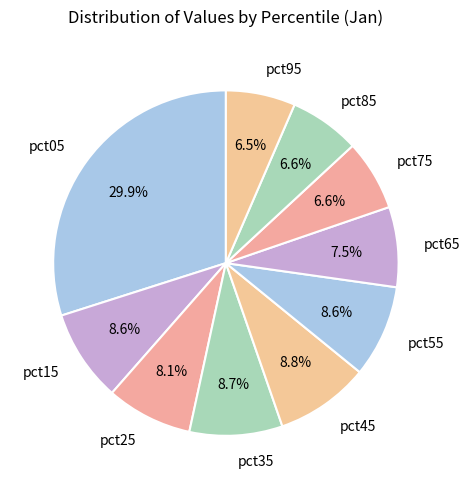

How many segments does this pie chart have?

10